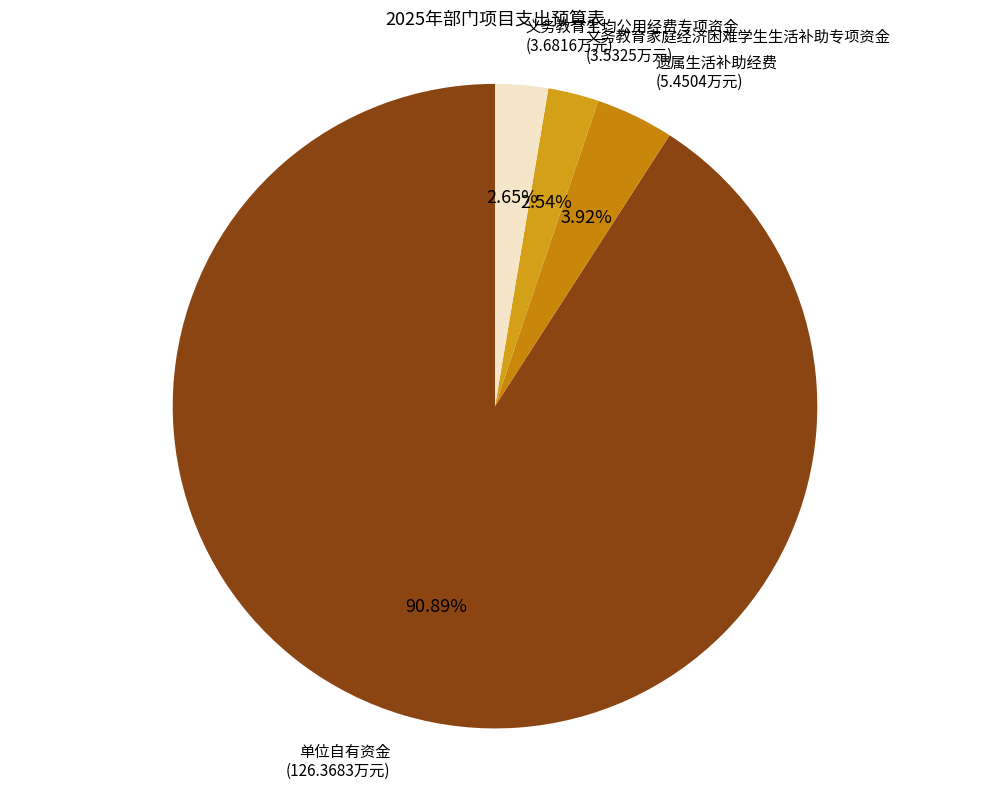

Count the number of slices in the pie.

4